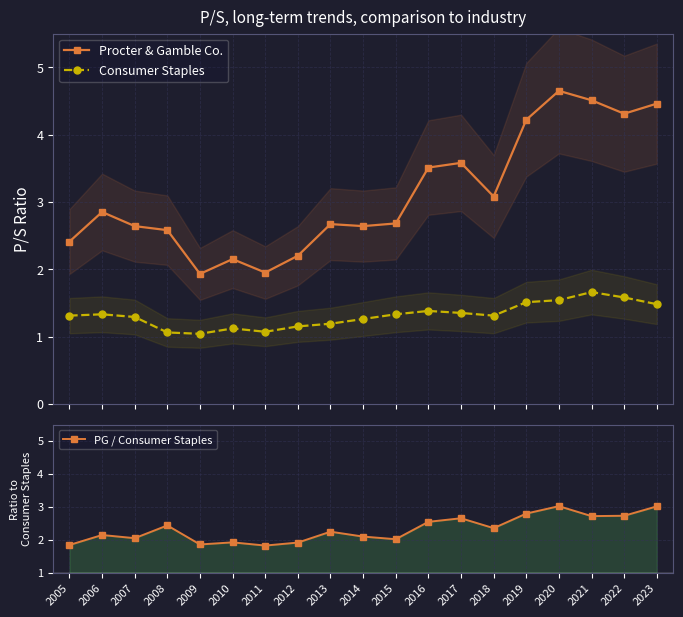

At which category is the sum across all series the highest?

2020